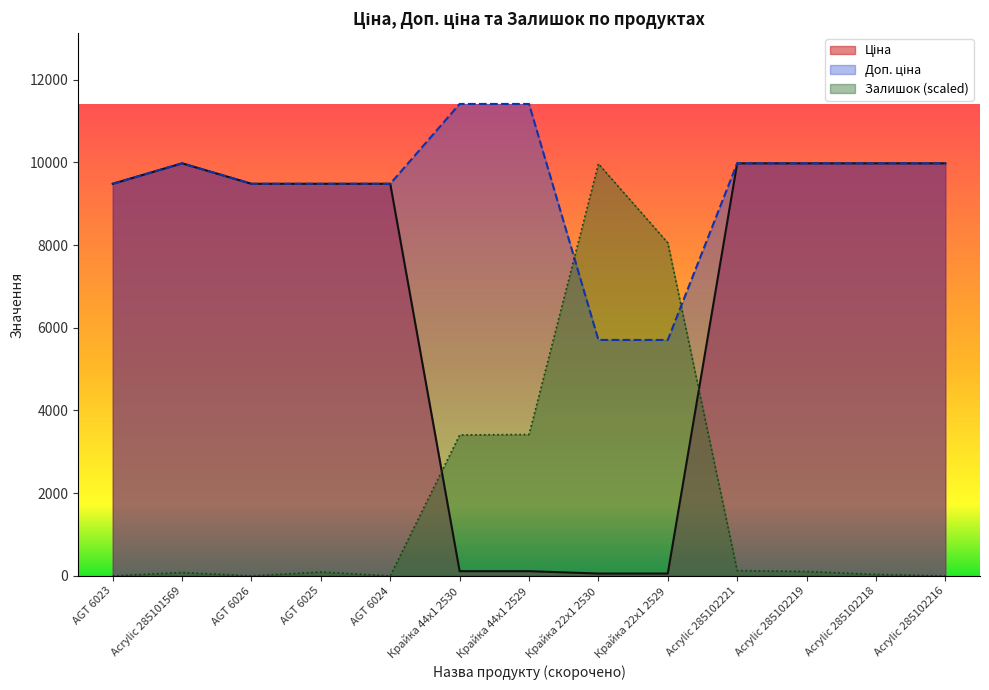

What is the difference between the maximum and minimum values in the Залишок series?

9963.2